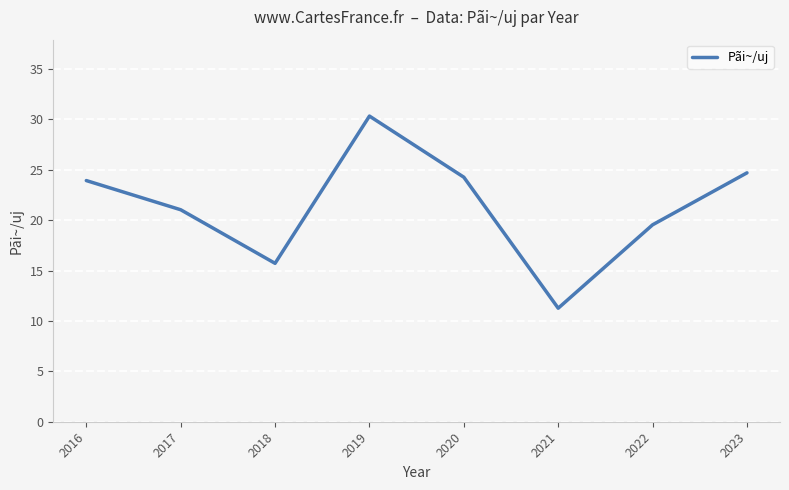

Where is the first local minimum?

2018